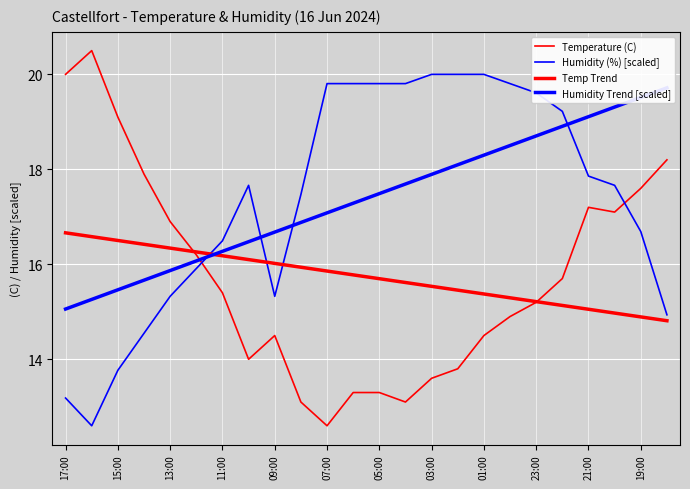

At how many categories does at least one series exceed 15?

24